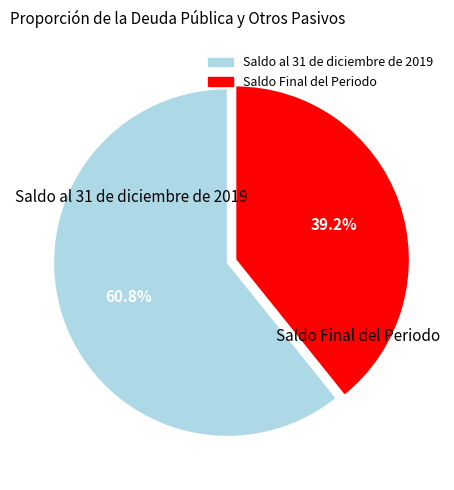

Rank the categories by value from highest to lowest.

Saldo al 31 de diciembre de 2019, Saldo Final del Periodo